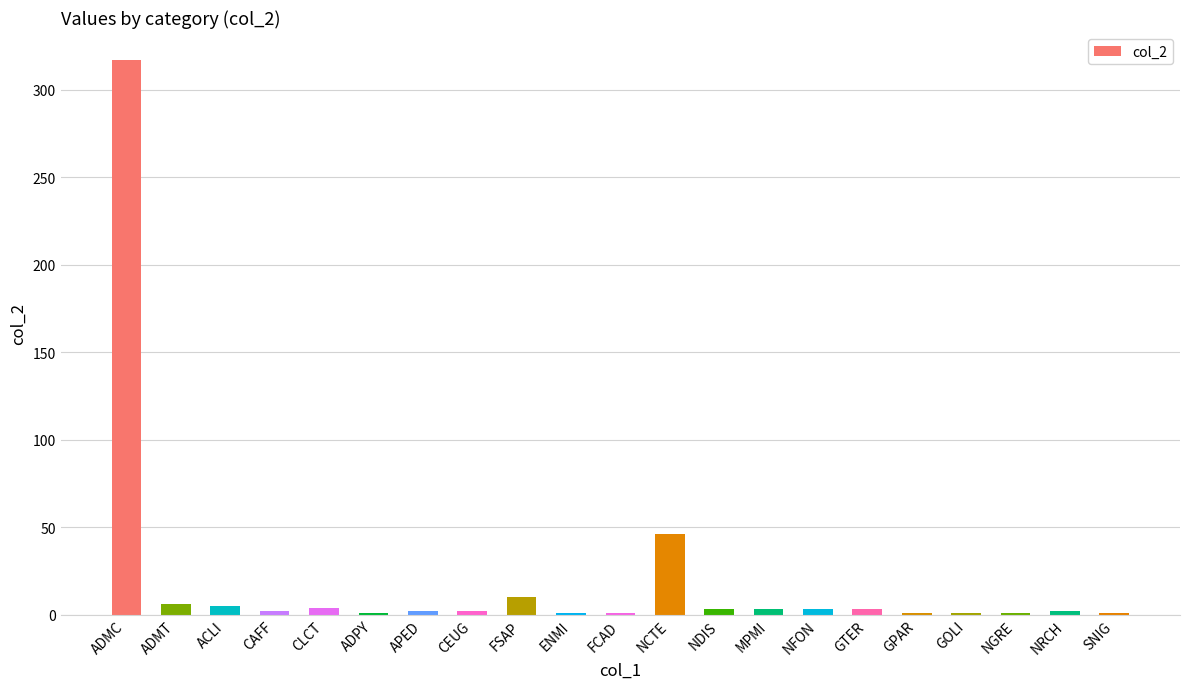

Approximately how many times larger is the value at ENMI compared to FCAD?

1.0